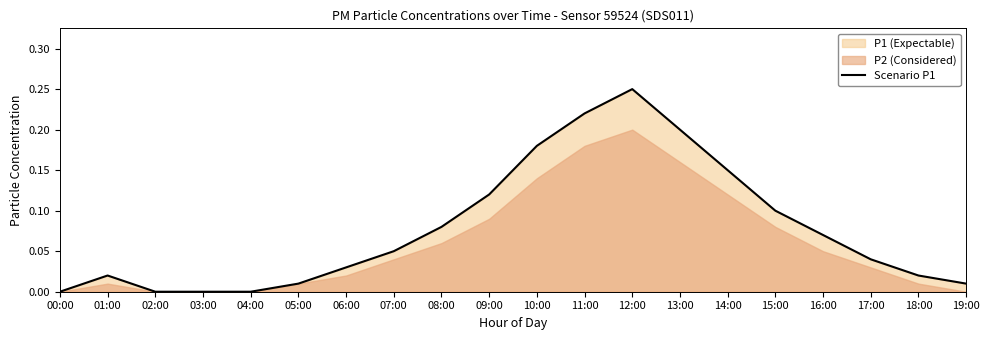

What is the label of the 15th point from the left?

14:00